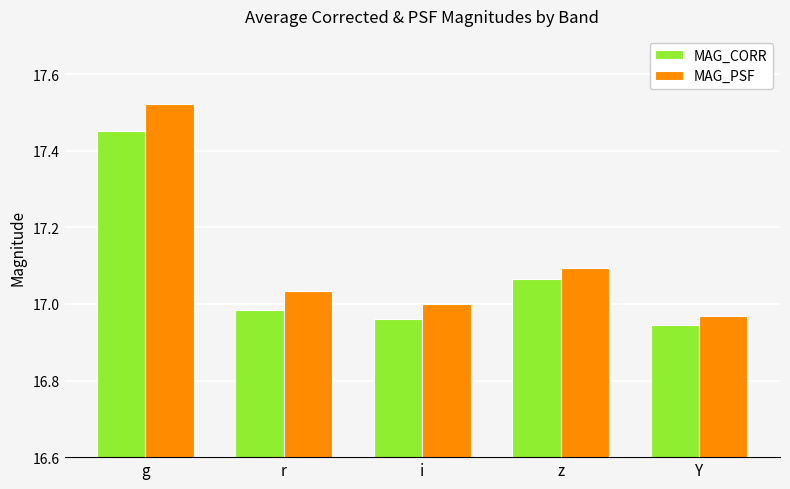

At which category is the sum across all series the highest?

g